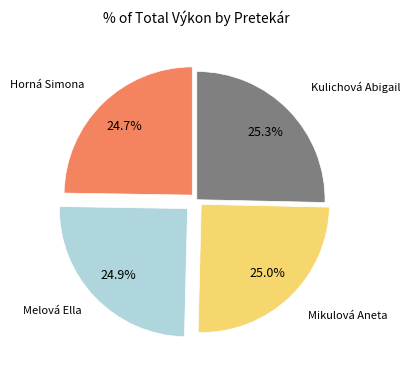

Approximately how many times larger is the value at Melová Ella compared to Kulichová Abigail?

1.0